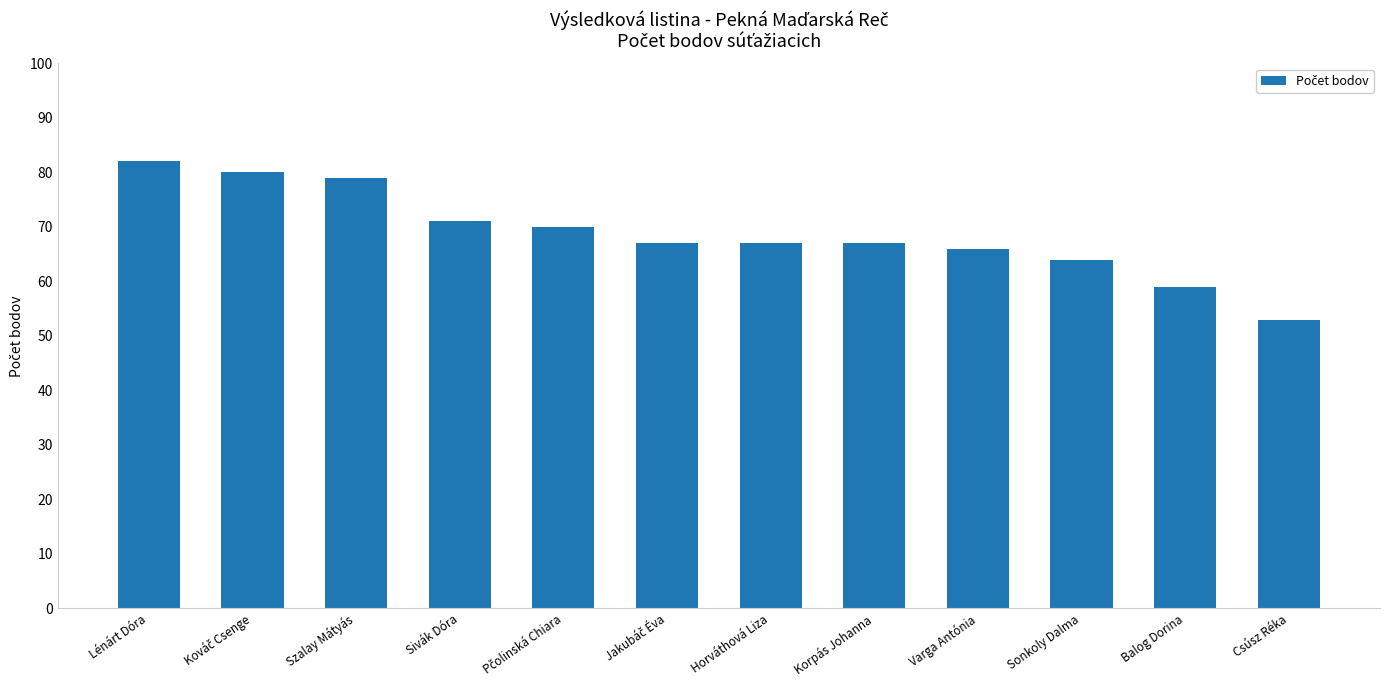

Which has a higher value, Szalay Mátyás or Balog Dorina?

Szalay Mátyás